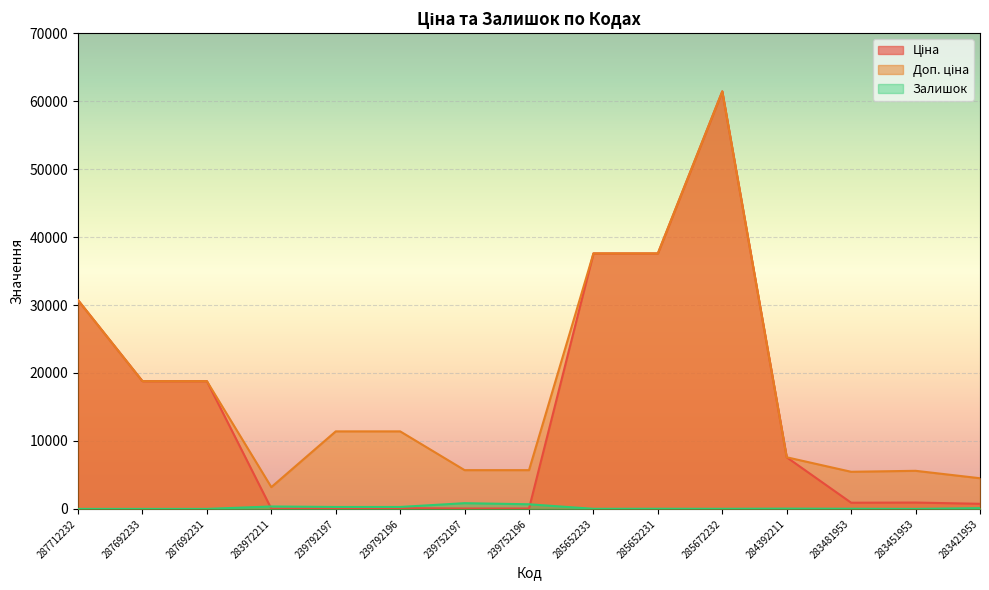

In Ціна, how many points are lower than both neighbors (excluding endpoints)?

2